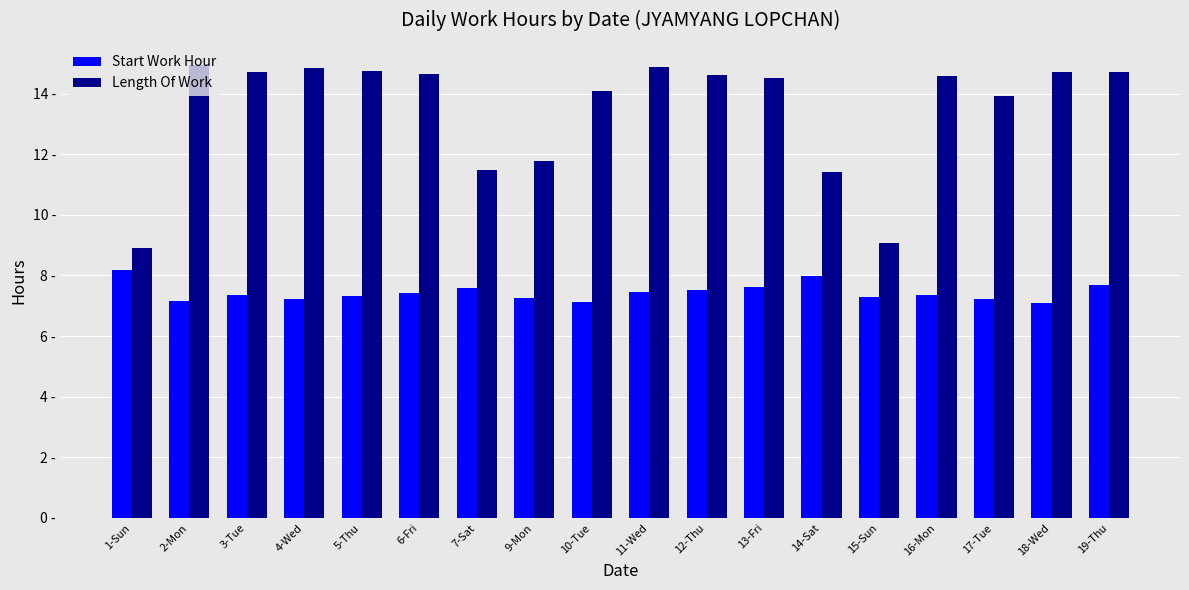

At 5-Thu, list the series in order from largest to smallest.

Length Of Work, Start Work Hour